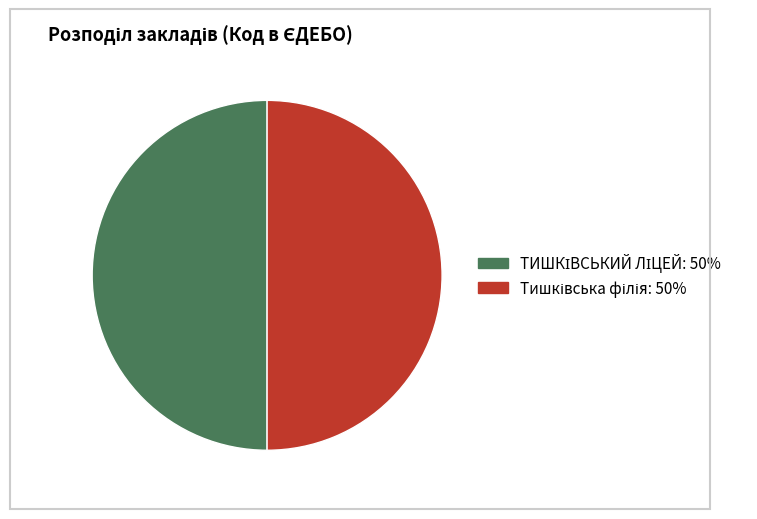

To the nearest percent, what portion does Тишківська філія represent?

50%